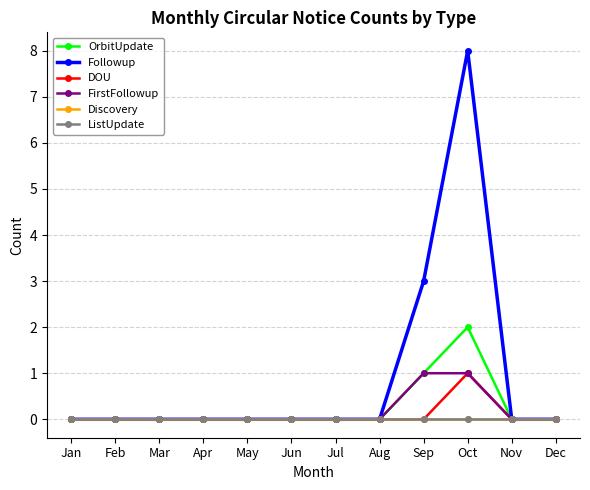

Count the number of categories in the chart.

12